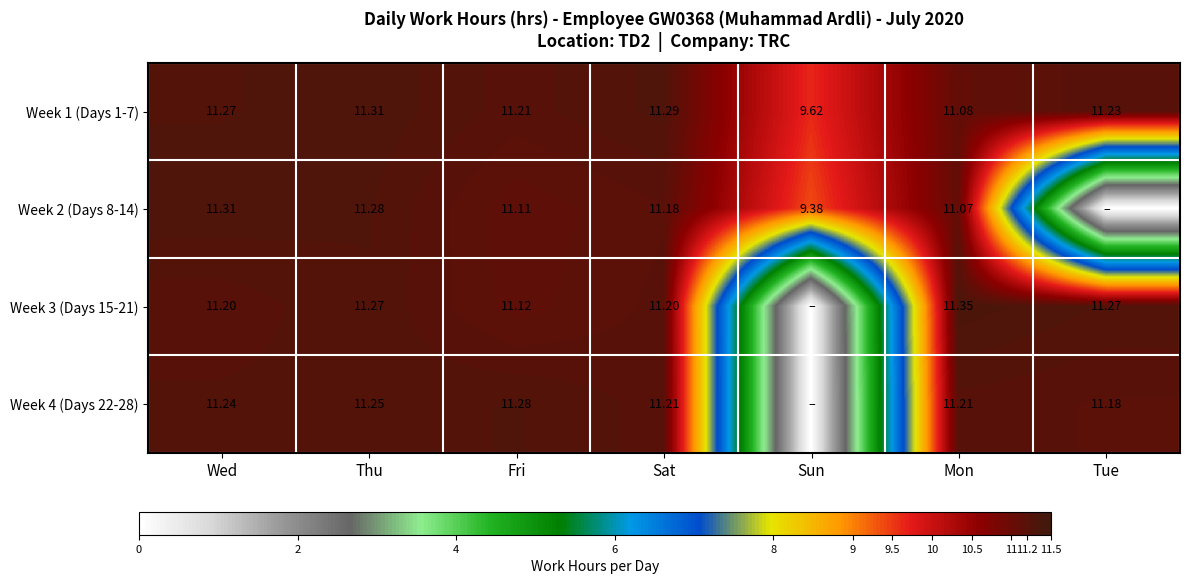

What is the difference between the Week 4 (Days 22-28) values at Wed and Tue?

0.1